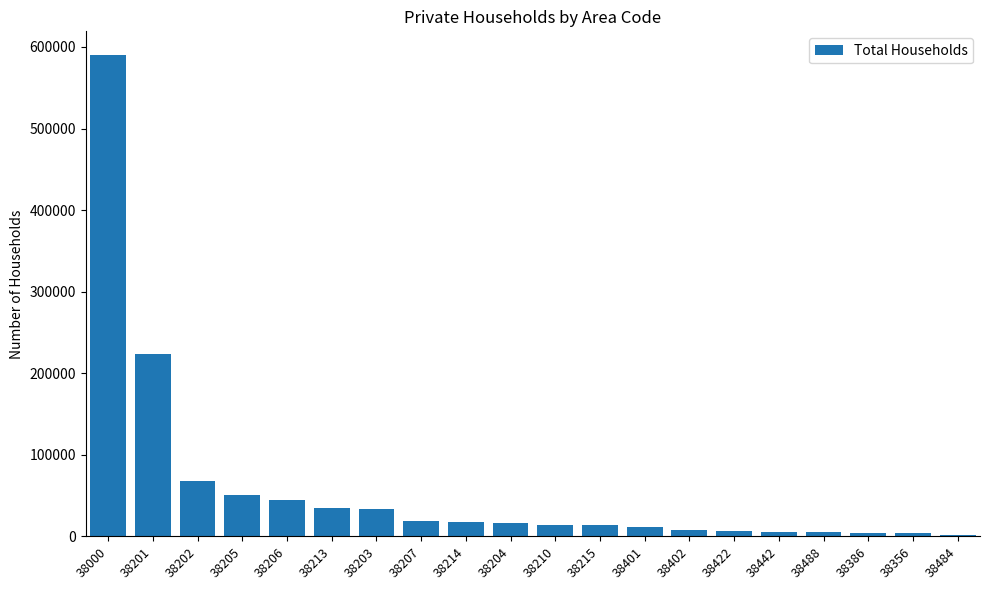

How many categories are shown in the chart?

20